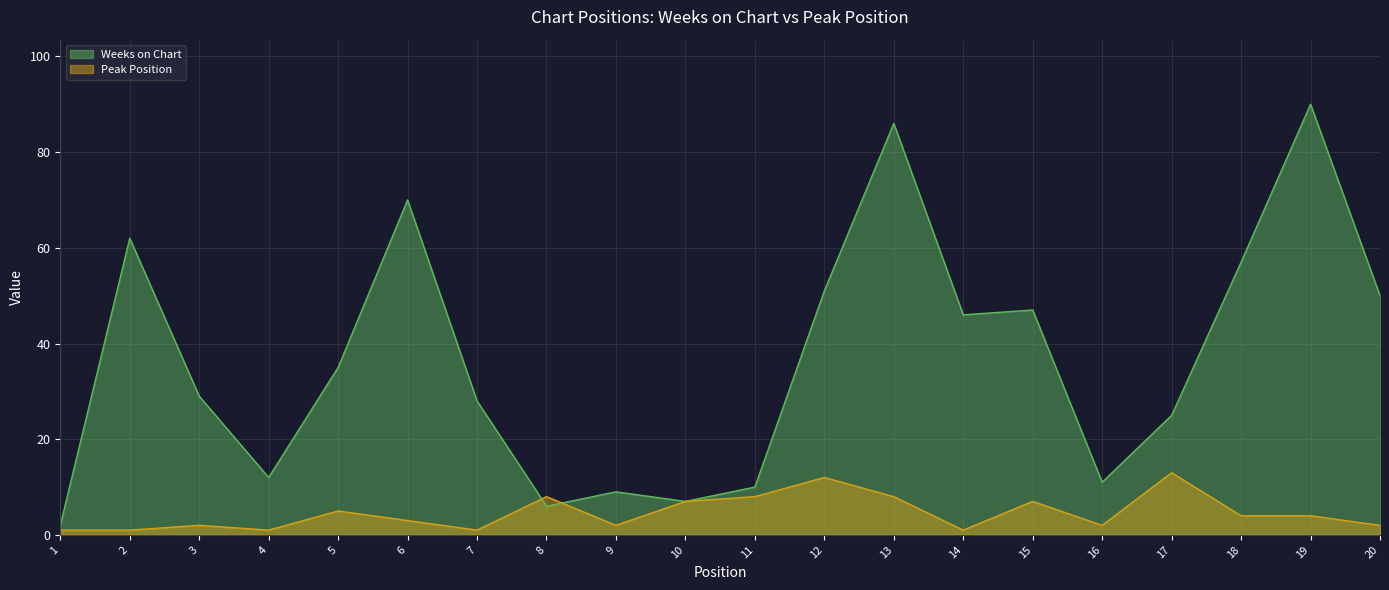

Reading left to right, extract all data points from this chart.

Weeks on Chart: 2	62	29	12	35	70	28	6	9	7	10	51	86	46	47	11	25	57	90	50
Peak Position: 1	1	2	1	5	3	1	8	2	7	8	12	8	1	7	2	13	4	4	2